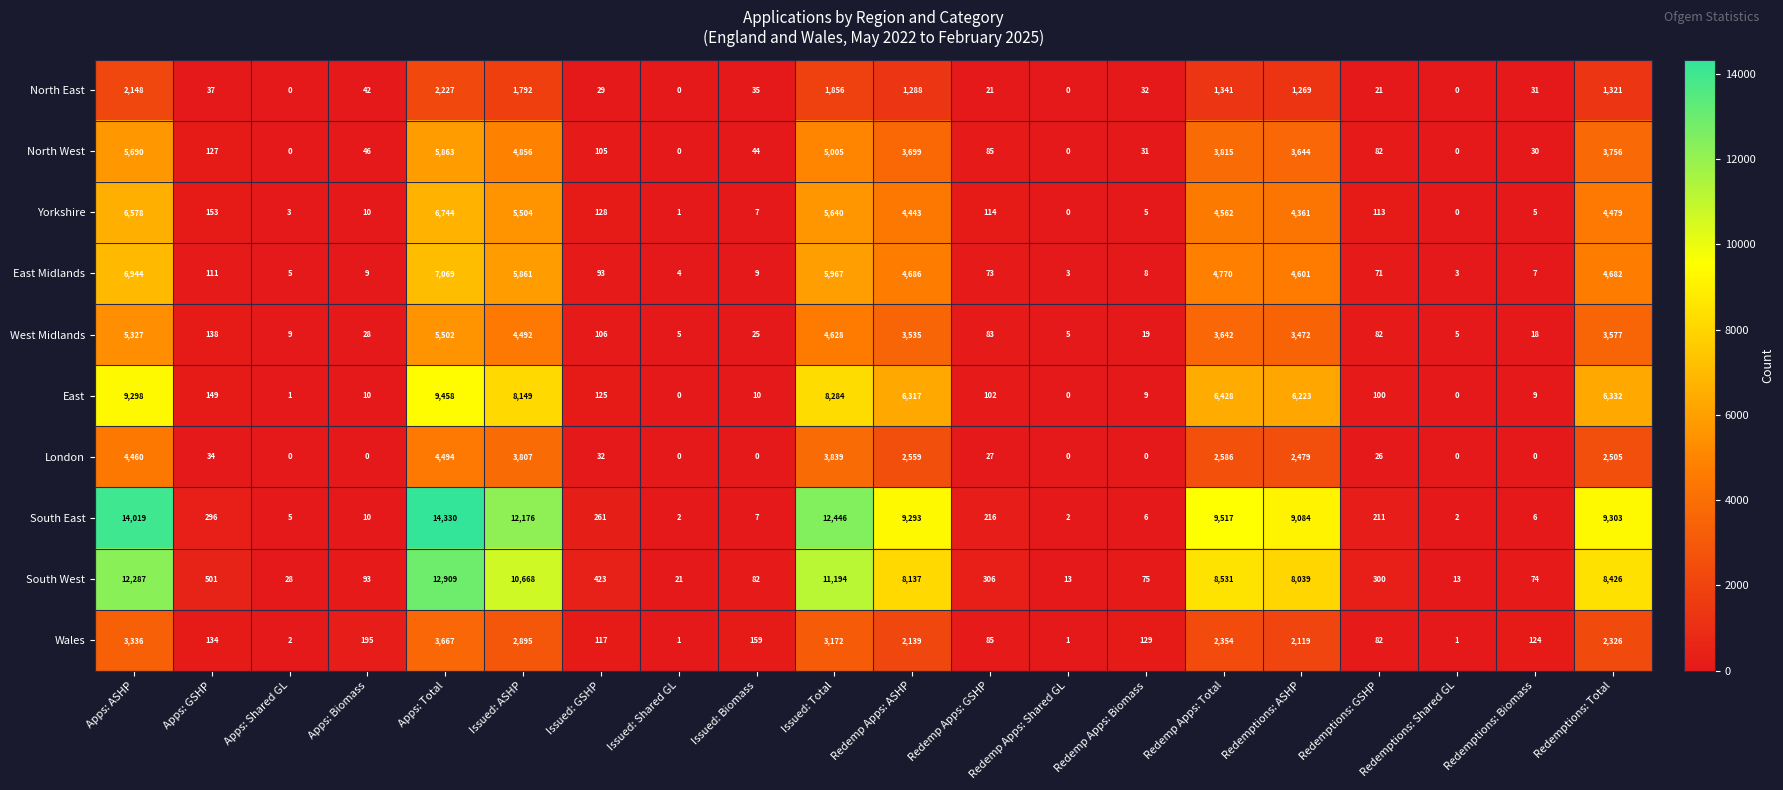

How many values in the South West series are below 423?

10